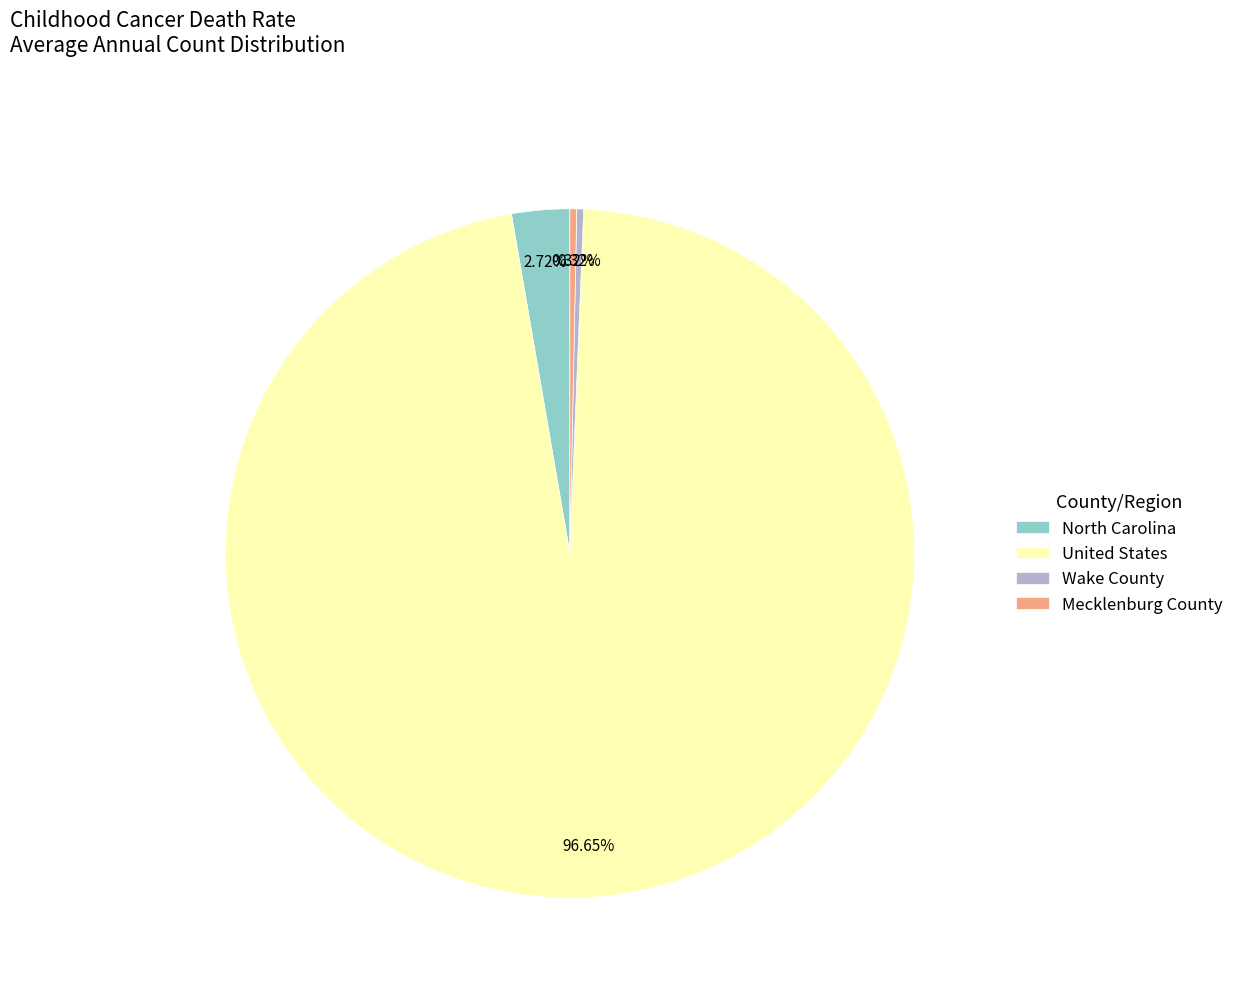

Does Mecklenburg County account for over 50% of the chart?

No